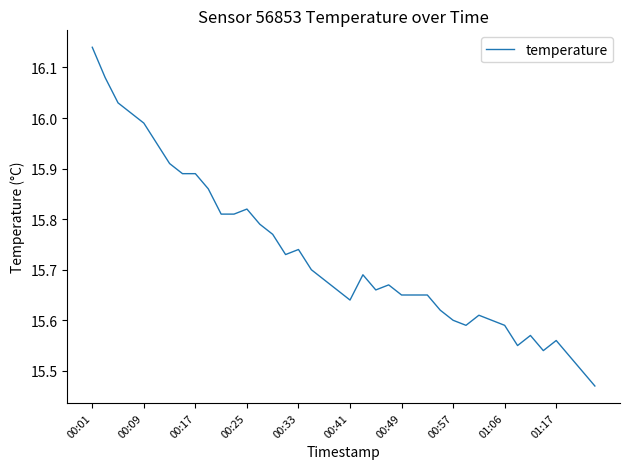

Does the chart display data point markers on the line(s)?

No